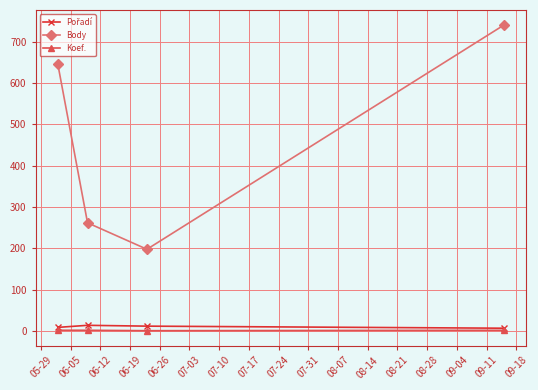

What is the greatest value displayed?

740